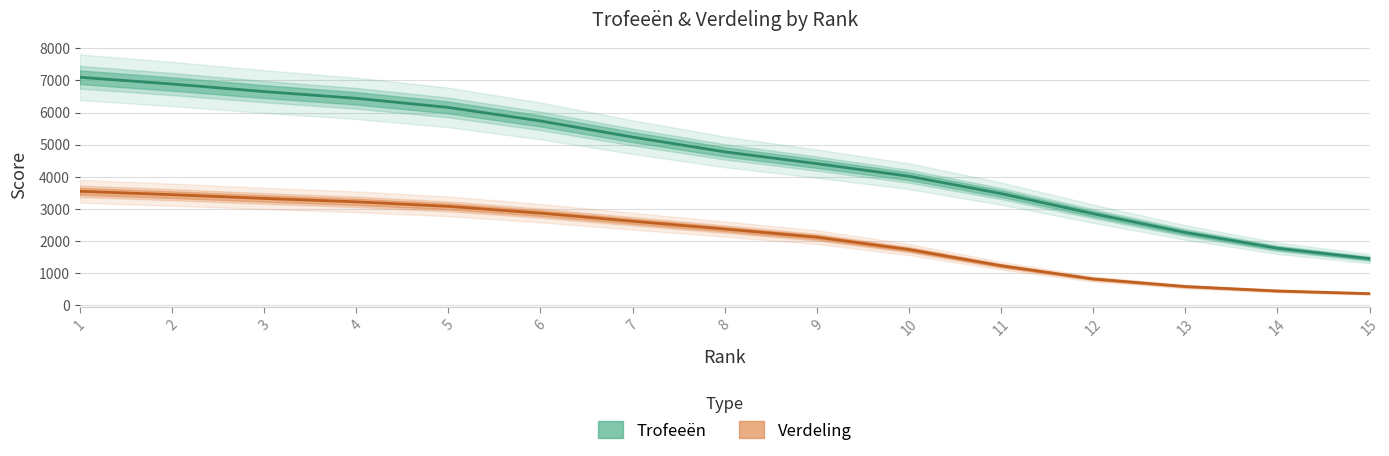

Where is Trofeeën nearest to the value 4276?

9